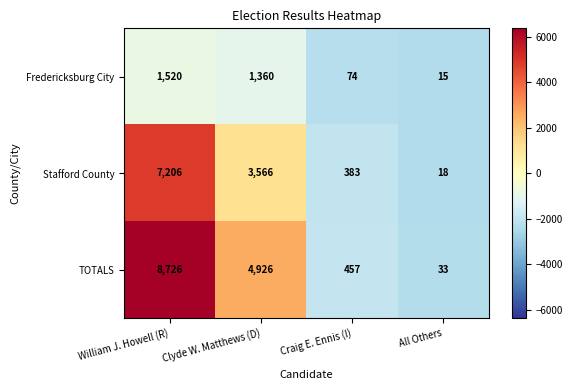

Reading left to right, what are all the values shown in this chart?

Fredericksburg City: 1520	1360	74	15
Stafford County: 7206	3566	383	18
TOTALS: 8726	4926	457	33